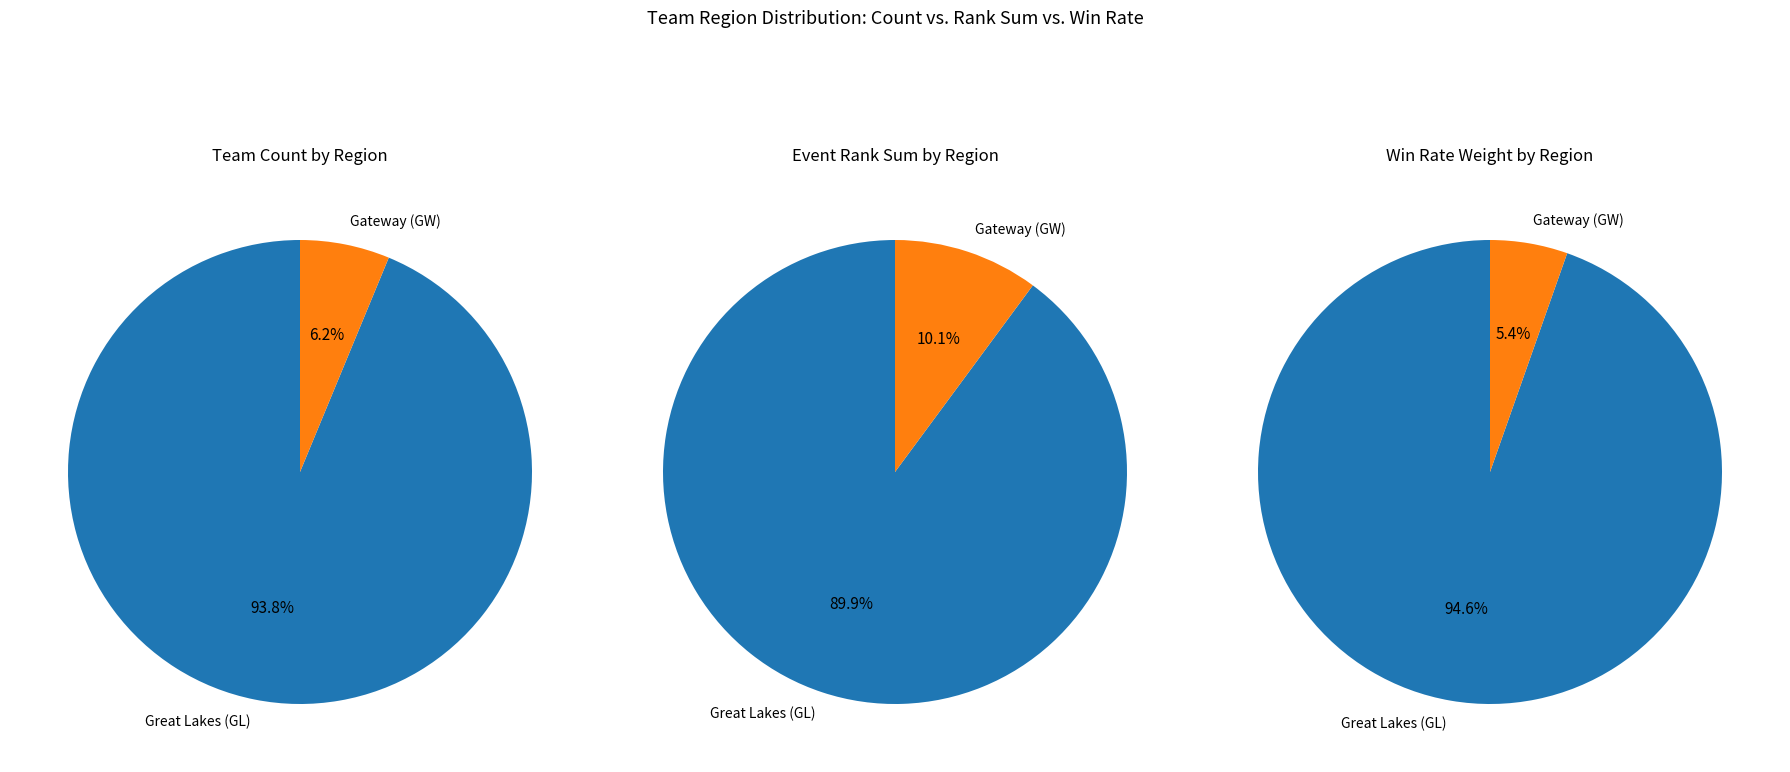

What is the smallest slice in the pie chart?

Gateway (GW)